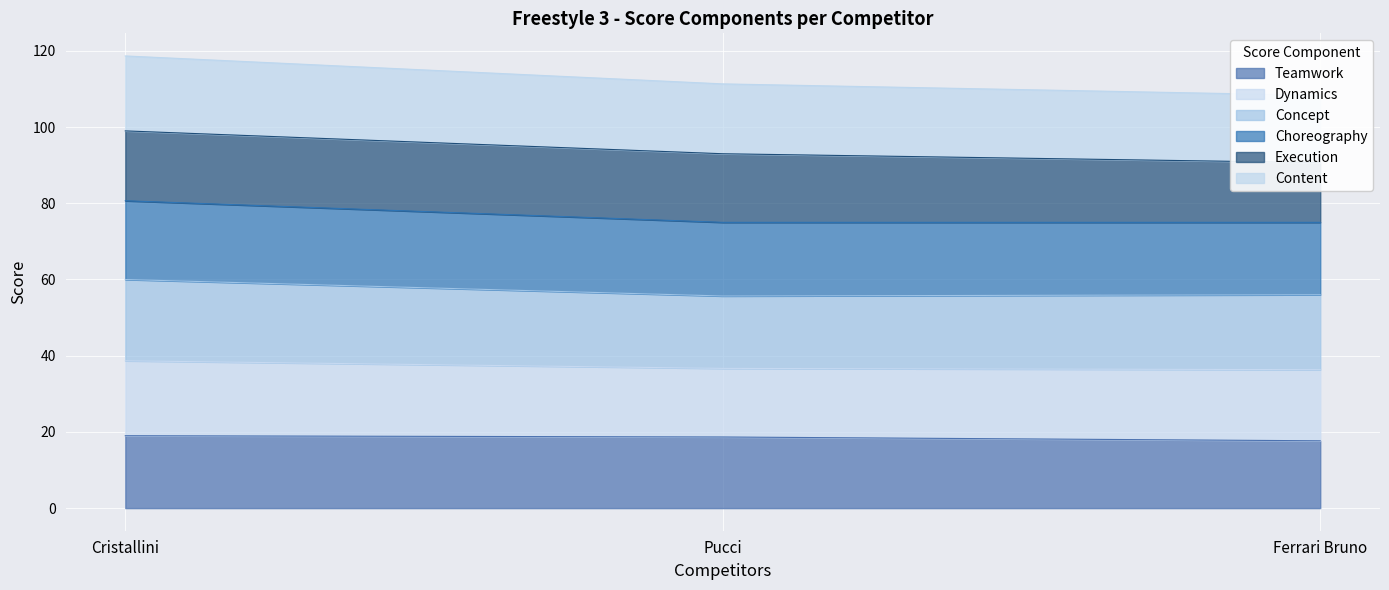

Is it true that Teamwork equals 17.7 at Ferrari Bruno?

True